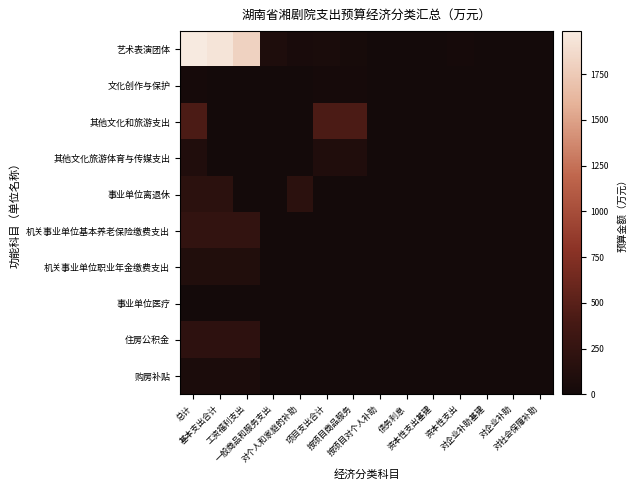

Reading left to right, extract all data points from this chart.

艺术表演团体: 总计=1984.7	基本支出合计=1932.2	工资福利支出=1808.5	一般商品和服务支出=84.0	对个人和家庭的补助=39.7	项目支出合计=52.5	按项目商品服务=30.0	按项目对个人补助=0.0	债务利息=0.0	资本性支出基建=0.0	资本性支出=22.5	对企业补助基建=0.0	对企业补助=0.0	对社会保障补助=0.0
文化创作与保护: 总计=21.9	基本支出合计=0.0	工资福利支出=0.0	一般商品和服务支出=0.0	对个人和家庭的补助=0.0	项目支出合计=21.9	按项目商品服务=21.9	按项目对个人补助=0.0	债务利息=0.0	资本性支出基建=0.0	资本性支出=0.0	对企业补助基建=0.0	对企业补助=0.0	对社会保障补助=0.0
其他文化和旅游支出: 总计=426.3	基本支出合计=0.0	工资福利支出=0.0	一般商品和服务支出=0.0	对个人和家庭的补助=0.0	项目支出合计=426.3	按项目商品服务=426.3	按项目对个人补助=0.0	债务利息=0.0	资本性支出基建=0.0	资本性支出=0.0	对企业补助基建=0.0	对企业补助=0.0	对社会保障补助=0.0
其他文化旅游体育与传媒支出: 总计=96.6	基本支出合计=0.0	工资福利支出=0.0	一般商品和服务支出=0.0	对个人和家庭的补助=0.0	项目支出合计=96.6	按项目商品服务=96.6	按项目对个人补助=0.0	债务利息=0.0	资本性支出基建=0.0	资本性支出=0.0	对企业补助基建=0.0	对企业补助=0.0	对社会保障补助=0.0
事业单位离退休: 总计=185.7	基本支出合计=185.7	工资福利支出=0.0	一般商品和服务支出=0.0	对个人和家庭的补助=185.7	项目支出合计=0.0	按项目商品服务=0.0	按项目对个人补助=0.0	债务利息=0.0	资本性支出基建=0.0	资本性支出=0.0	对企业补助基建=0.0	对企业补助=0.0	对社会保障补助=0.0
机关事业单位基本养老保险缴费支出: 总计=238.7	基本支出合计=238.7	工资福利支出=238.7	一般商品和服务支出=0.0	对个人和家庭的补助=0.0	项目支出合计=0.0	按项目商品服务=0.0	按项目对个人补助=0.0	债务利息=0.0	资本性支出基建=0.0	资本性支出=0.0	对企业补助基建=0.0	对企业补助=0.0	对社会保障补助=0.0
机关事业单位职业年金缴费支出: 总计=105.5	基本支出合计=105.5	工资福利支出=105.5	一般商品和服务支出=0.0	对个人和家庭的补助=0.0	项目支出合计=0.0	按项目商品服务=0.0	按项目对个人补助=0.0	债务利息=0.0	资本性支出基建=0.0	资本性支出=0.0	对企业补助基建=0.0	对企业补助=0.0	对社会保障补助=0.0
事业单位医疗: 总计=0.8	基本支出合计=0.8	工资福利支出=0.0	一般商品和服务支出=0.0	对个人和家庭的补助=0.8	项目支出合计=0.0	按项目商品服务=0.0	按项目对个人补助=0.0	债务利息=0.0	资本性支出基建=0.0	资本性支出=0.0	对企业补助基建=0.0	对企业补助=0.0	对社会保障补助=0.0
住房公积金: 总计=195.9	基本支出合计=195.9	工资福利支出=195.9	一般商品和服务支出=0.0	对个人和家庭的补助=0.0	项目支出合计=0.0	按项目商品服务=0.0	按项目对个人补助=0.0	债务利息=0.0	资本性支出基建=0.0	资本性支出=0.0	对企业补助基建=0.0	对企业补助=0.0	对社会保障补助=0.0
购房补贴: 总计=54.9	基本支出合计=54.9	工资福利支出=54.9	一般商品和服务支出=0.0	对个人和家庭的补助=0.0	项目支出合计=0.0	按项目商品服务=0.0	按项目对个人补助=0.0	债务利息=0.0	资本性支出基建=0.0	资本性支出=0.0	对企业补助基建=0.0	对企业补助=0.0	对社会保障补助=0.0